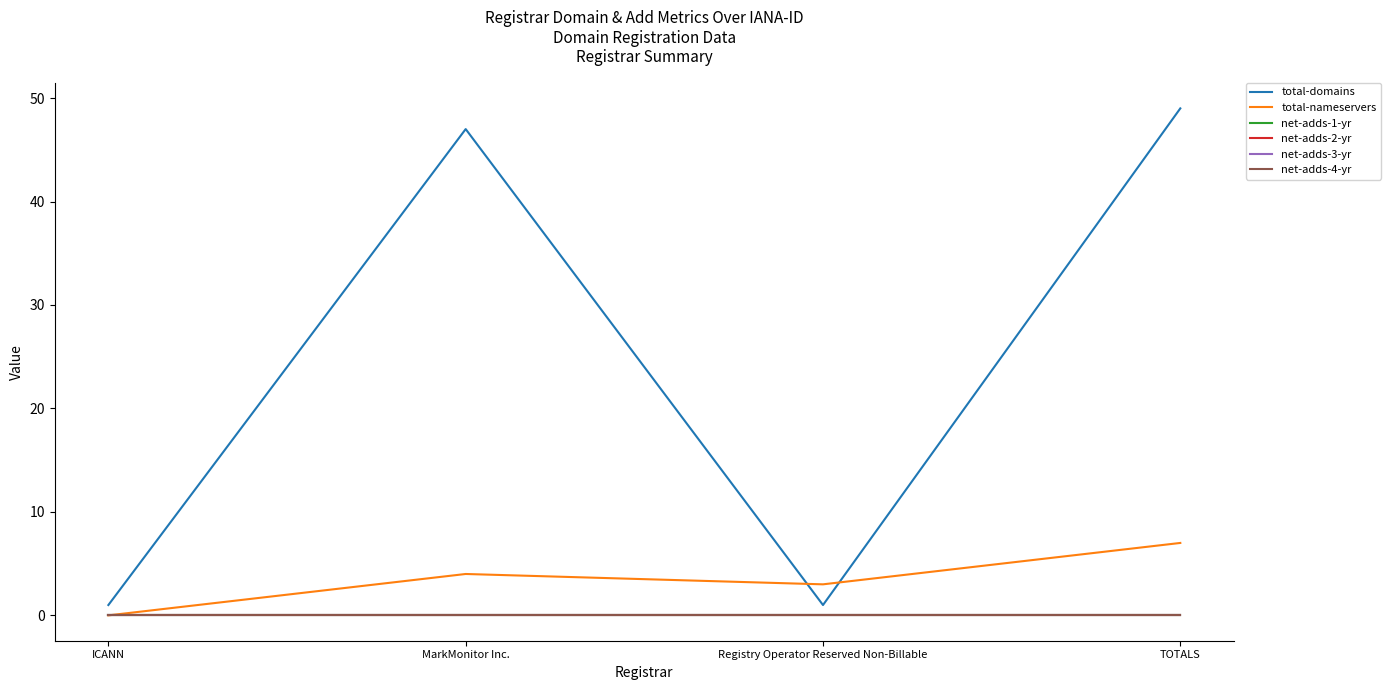

True or false: net-adds-4-yr and net-adds-3-yr cross at least once.

False